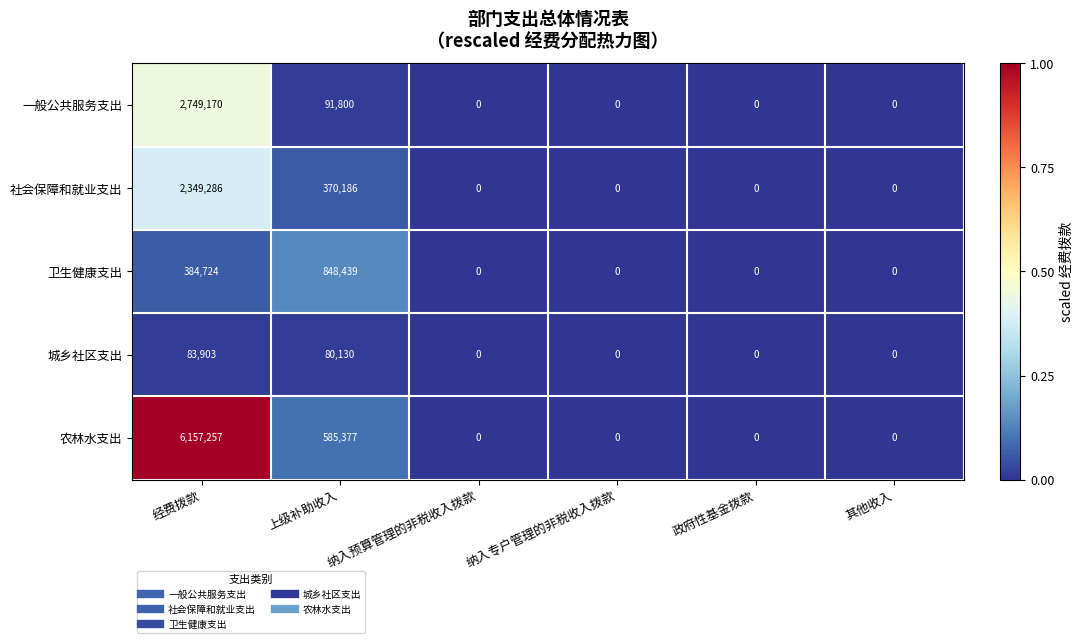

Count the number of data series in this chart.

5